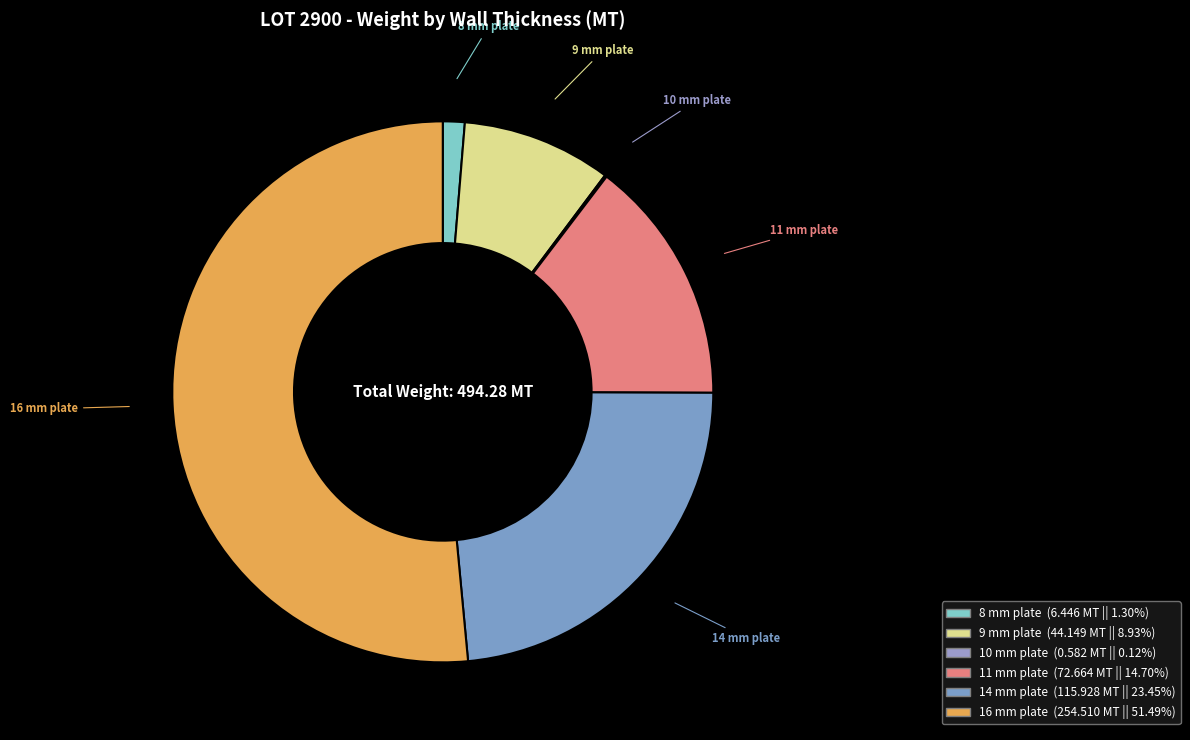

Is 14 mm plate the majority of the pie?

No